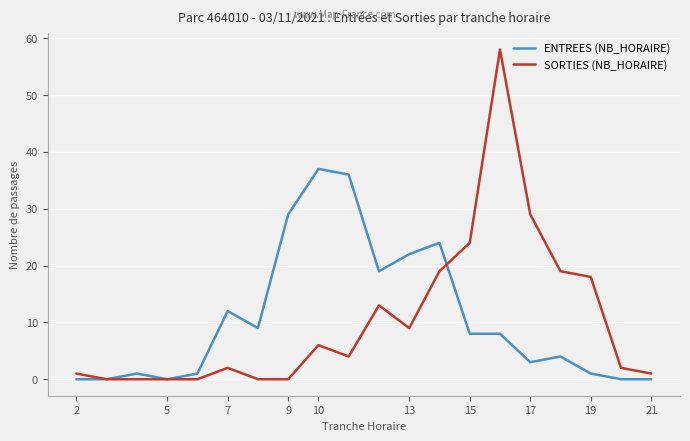

Which series has the largest range (max minus min)?

SORTIES (NB_HORAIRE)